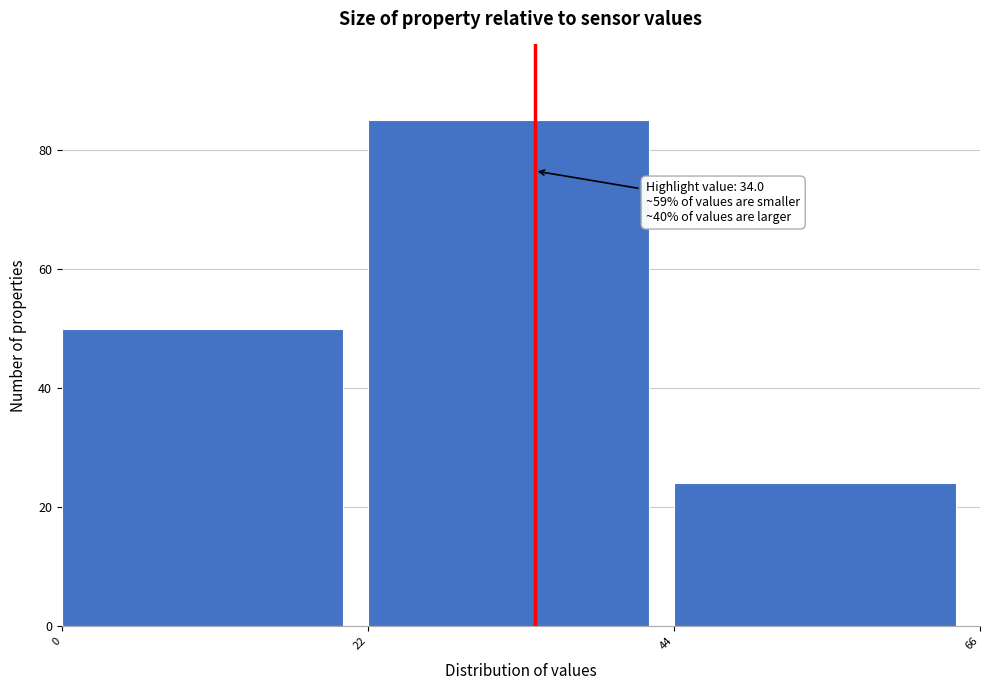

Over which range of the x-axis is the bar tallest?

22 to 44